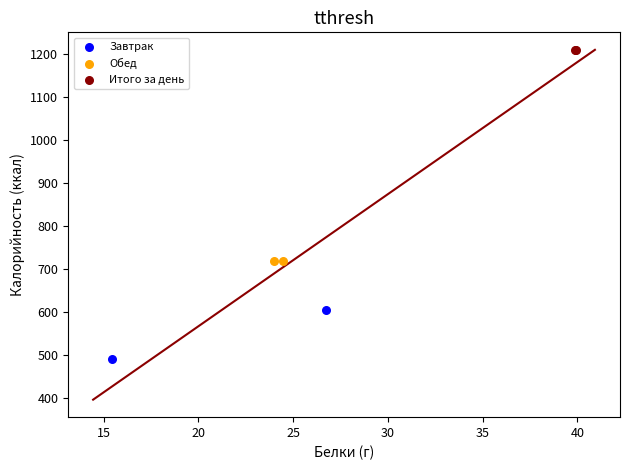

What are all the series names shown in the legend?

Завтрак, Обед, Итого за день